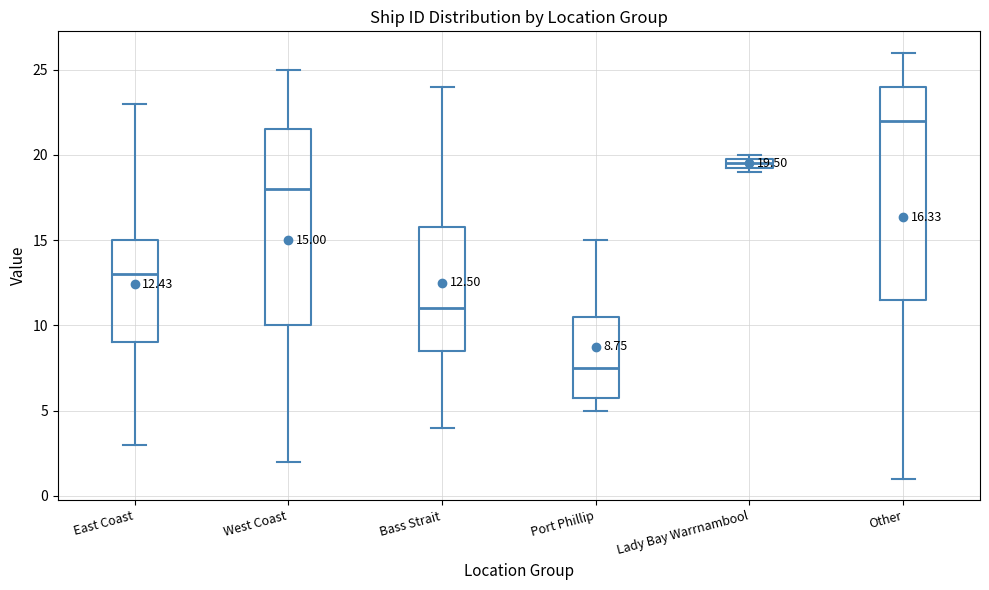

Comparing the boxes themselves (not the whiskers), which one is the tallest?

Other